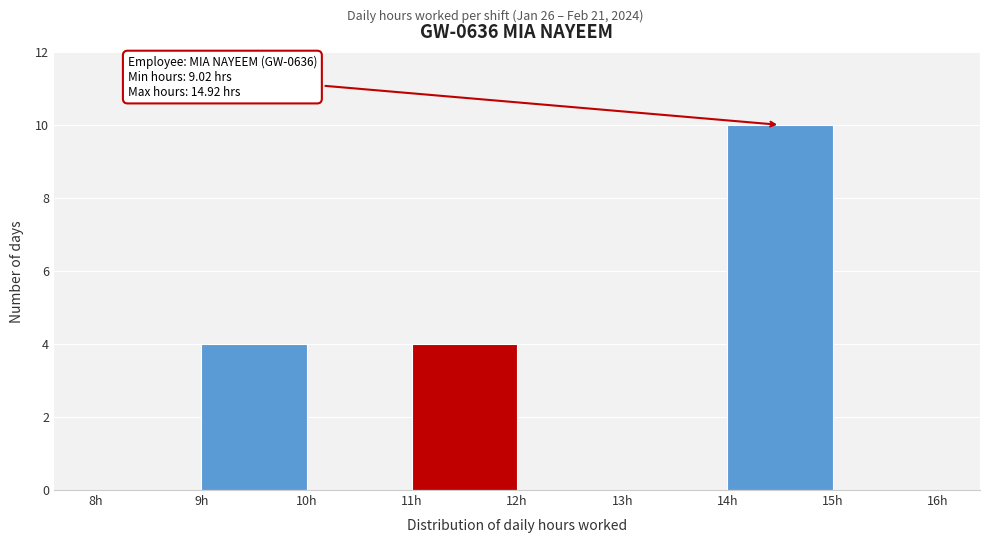

Which range on the x-axis has the tallest bar?

14 to 15